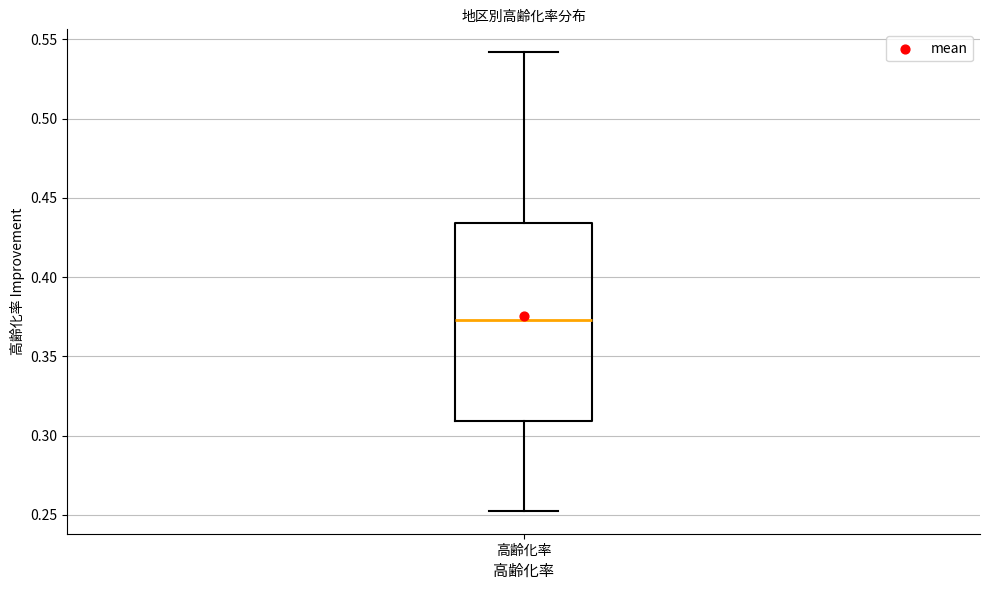

Read this box plot against the y-axis: the position of the median line, the range covered by the box, and the ends of both whiskers. The values are not printed on the chart, so give them approximately, as read against the axis.

median 0.375, box 0.310 to 0.435, whiskers 0.255 to 0.540